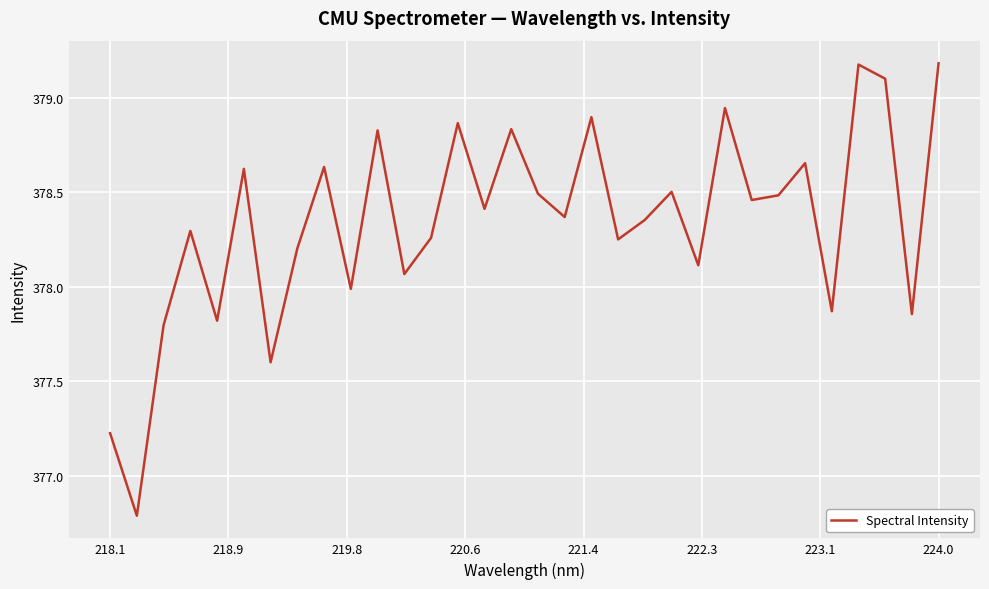

What is the difference between the maximum and minimum values?

2.4